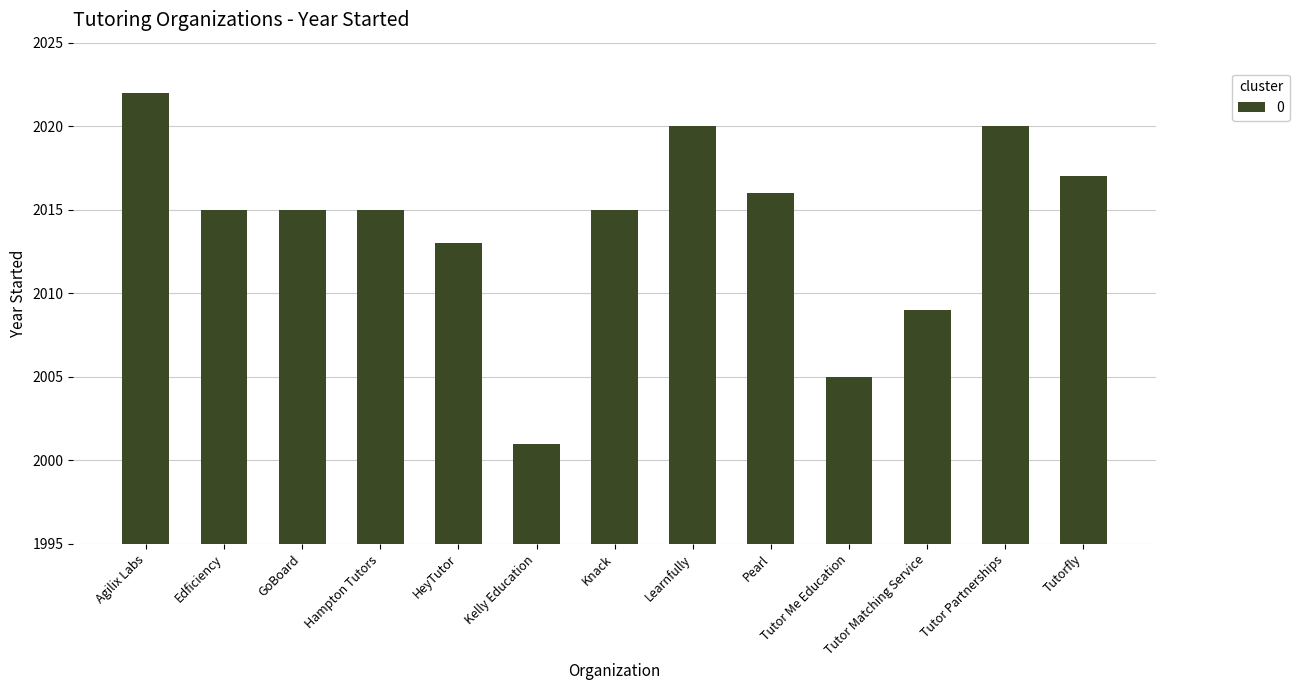

What is the average value?

2014